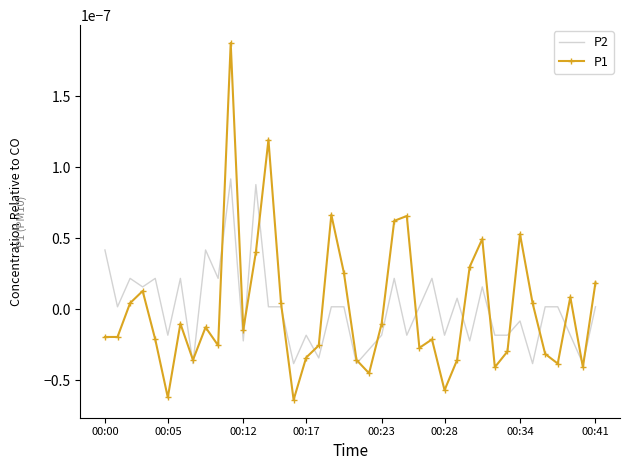

How many values in P1 are above zero?

16